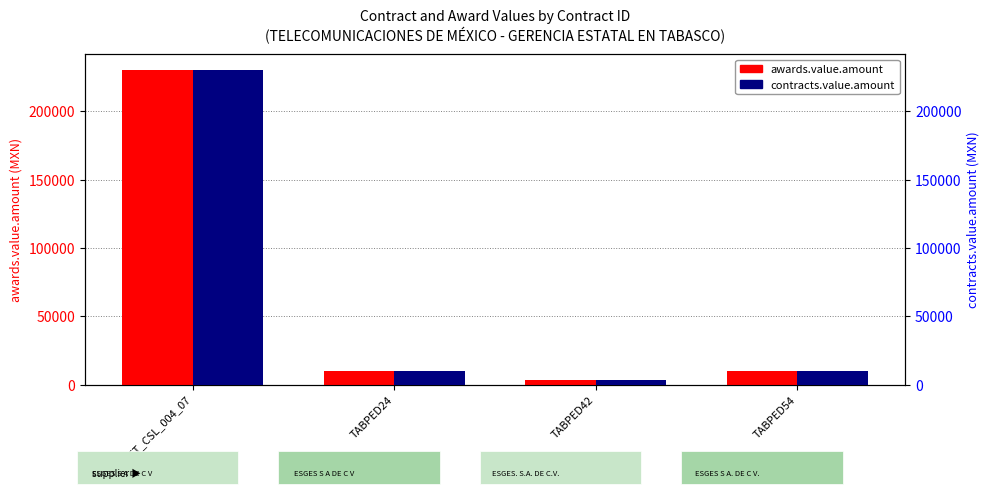

What is the greatest value displayed?

230000